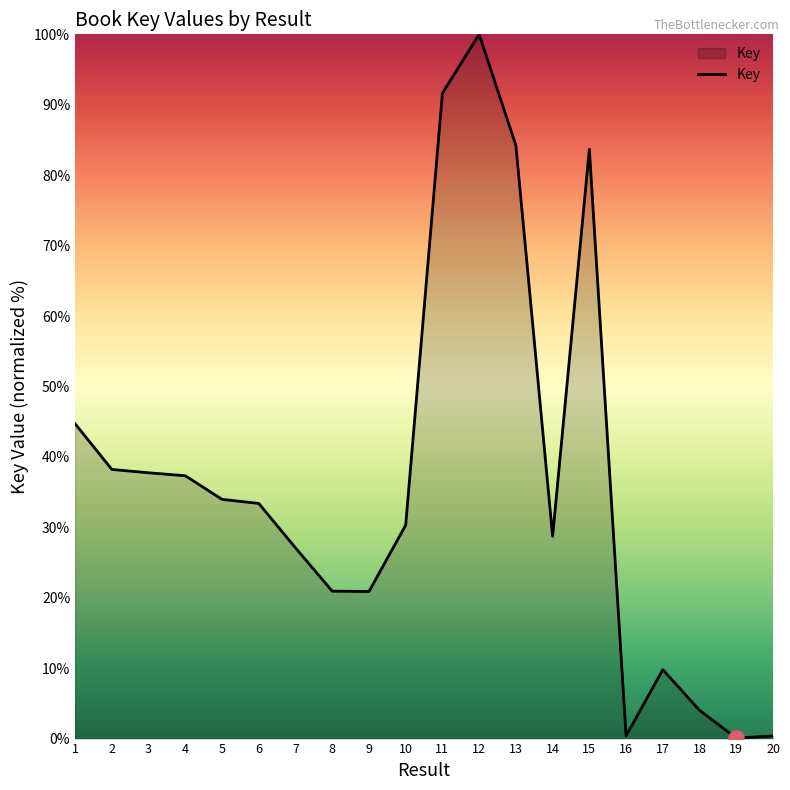

What is the change in value from 15 to 19?

-83.6